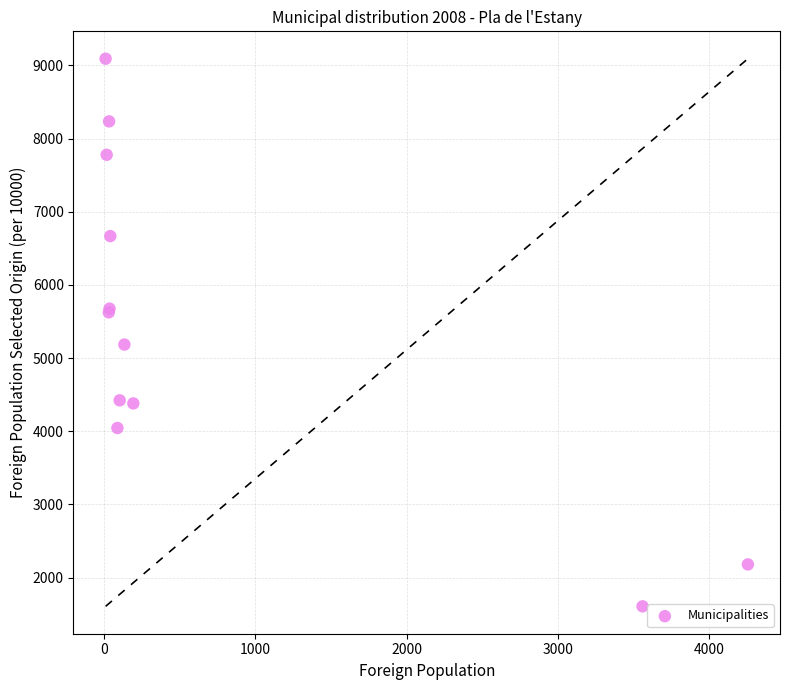

What Y value in the scatter plot is closest to 5349?

5185